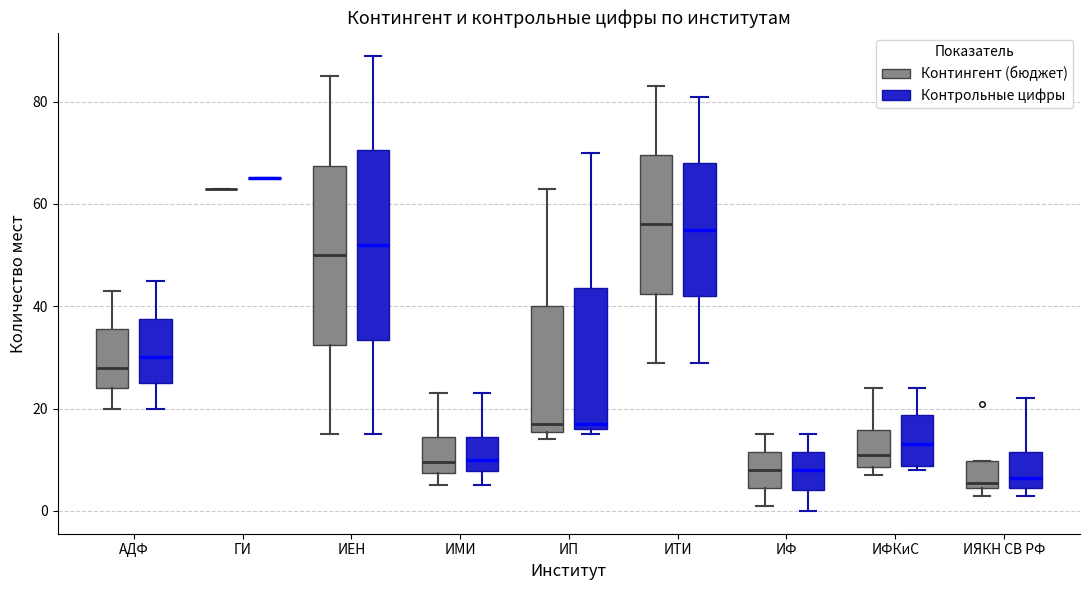

Reading left to right, read every box against the y-axis: the position of its median line, the range the box covers, and the ends of its whiskers. The values are not printed on the chart, so give them approximately, as read against the axis.

АДФ (Контингент (бюджет)): median 28, box 24 to 36, whiskers 20 to 44
АДФ (Контрольные цифры): median 30, box 26 to 38, whiskers 20 to 46
ГИ (Контингент (бюджет)): box collapsed to a line at 64, whiskers 64 to 64
ГИ (Контрольные цифры): box collapsed to a line at 66, whiskers 66 to 66
ИЕН (Контингент (бюджет)): median 50, box 32 to 68, whiskers 16 to 86
ИЕН (Контрольные цифры): median 52, box 34 to 70, whiskers 16 to 90
ИМИ (Контингент (бюджет)): median 10, box 8 to 14, whiskers 6 to 24
ИМИ (Контрольные цифры): median 10, box 8 to 14, whiskers 6 to 24
ИП (Контингент (бюджет)): median 18, box 16 to 40, whiskers 14 to 64
ИП (Контрольные цифры): median 18, box 16 to 44, whiskers 16 (just below the box's lower edge) to 70
ИТИ (Контингент (бюджет)): median 56, box 42 to 70, whiskers 30 to 84
ИТИ (Контрольные цифры): median 56, box 42 to 68, whiskers 30 to 82
ИФ (Контингент (бюджет)): median 8, box 4 to 12, whiskers 2 to 16
ИФ (Контрольные цифры): median 8, box 4 to 12, whiskers 0 to 16
ИФКиС (Контингент (бюджет)): median 12, box 8 to 16, whiskers 8 (just below the box's lower edge) to 24
ИФКиС (Контрольные цифры): median 14, box 8 to 18, whiskers 8 (just below the box's lower edge) to 24
ИЯКН СВ РФ (Контингент (бюджет)): median 6, box 4 to 10, whiskers 4 (just below the box's lower edge) to 10
ИЯКН СВ РФ (Контрольные цифры): median 6, box 4 to 12, whiskers 4 (just below the box's lower edge) to 22